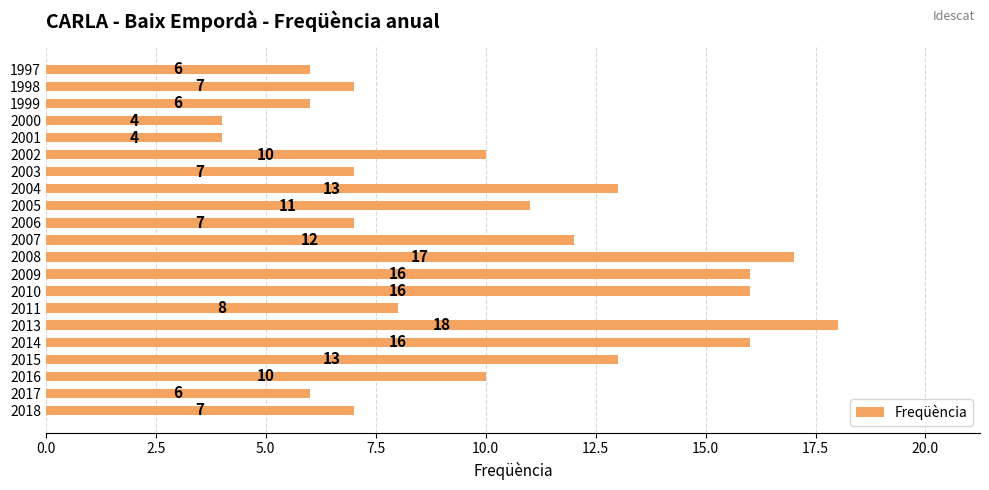

True or false: the data shows 10 at 2006.

False